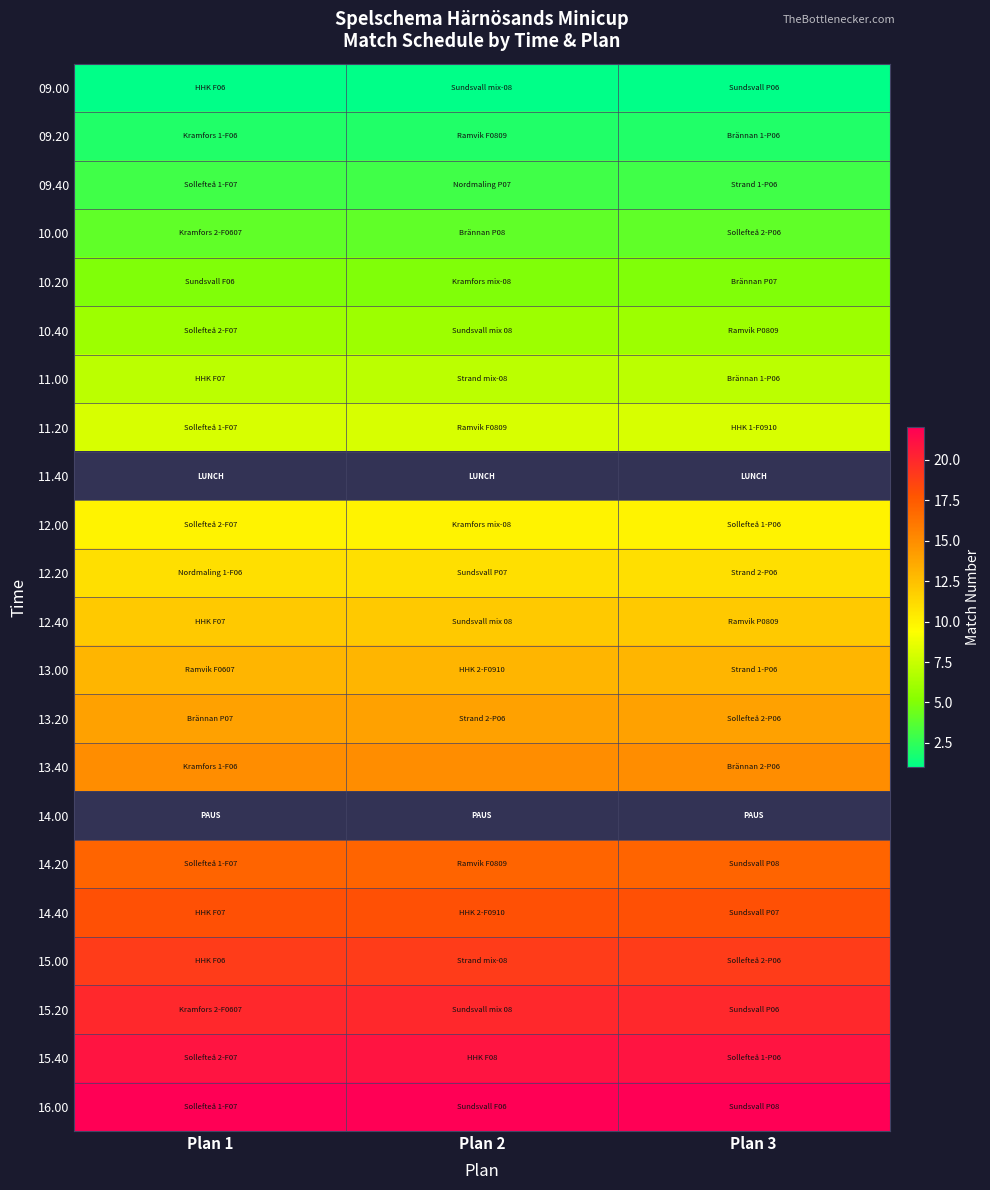

True or false: 14.40 has a value of 9.6 at Plan 2.

False